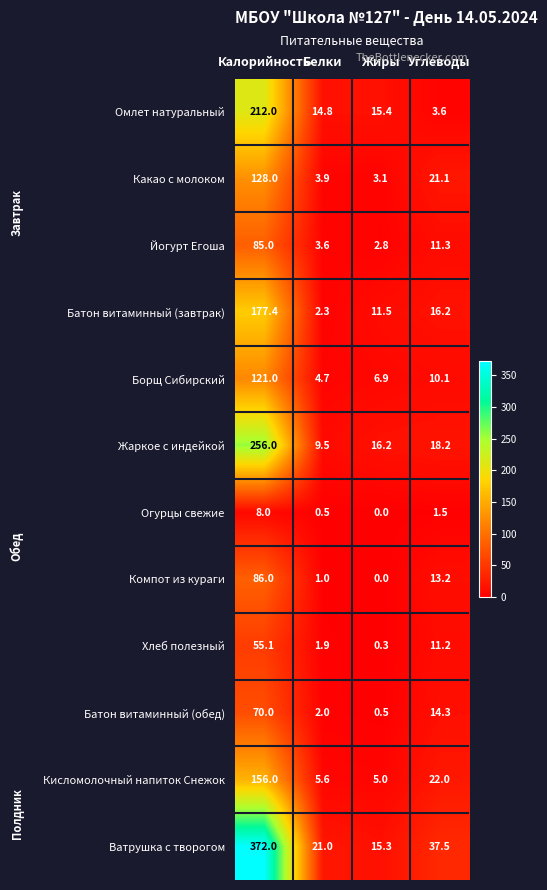

What is the sum of all Омлет натуральный values?

245.8